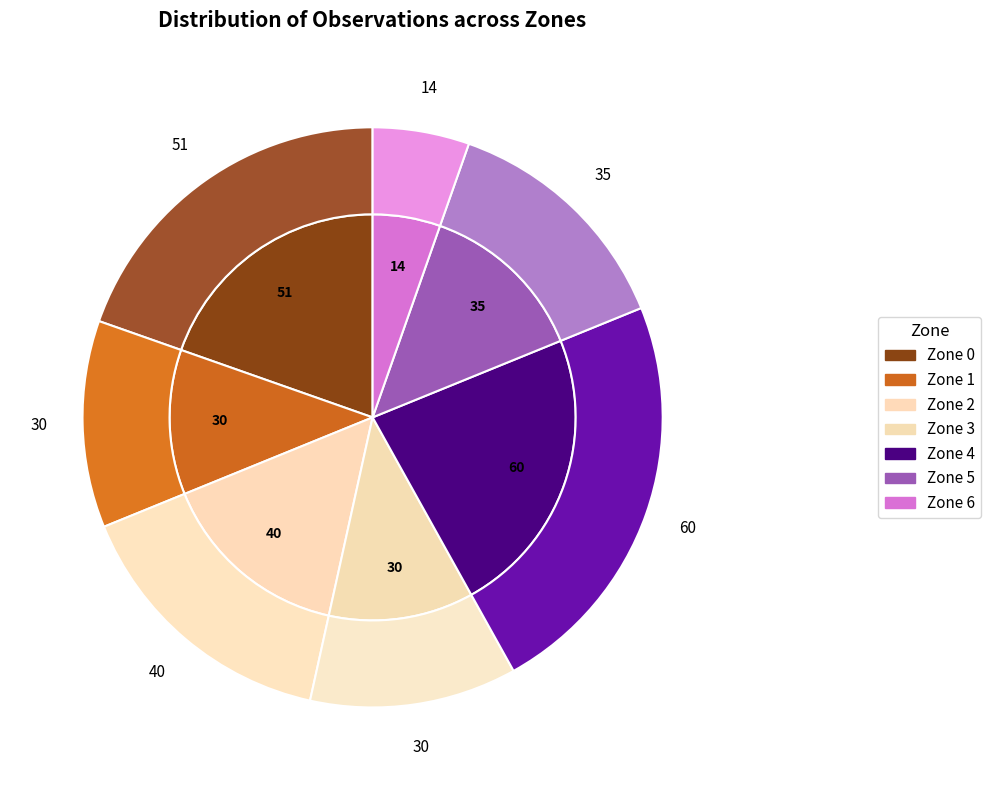

How many slices are in this pie chart?

7